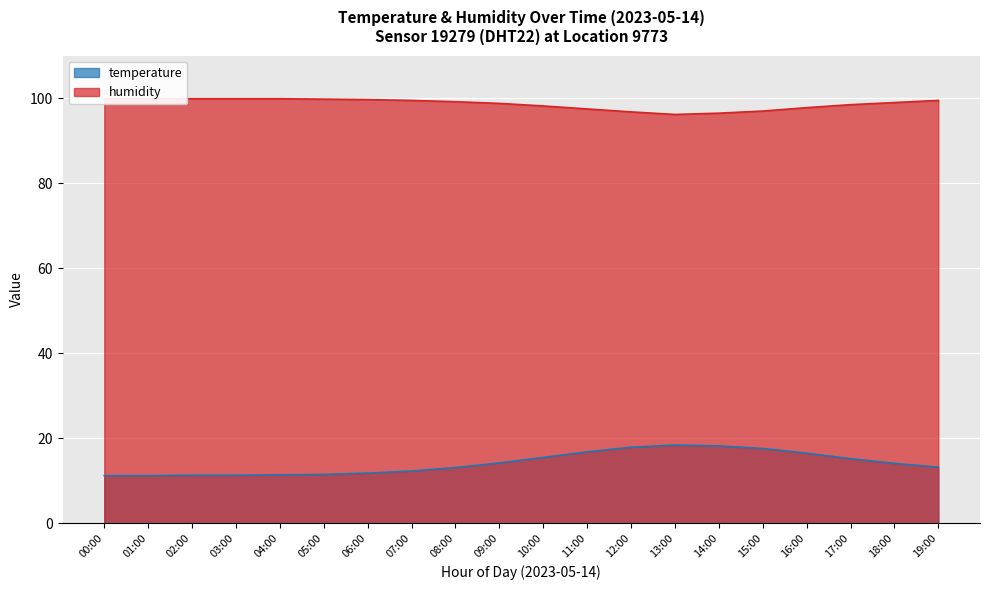

Which has a higher value, 03:00 or 08:00?

08:00